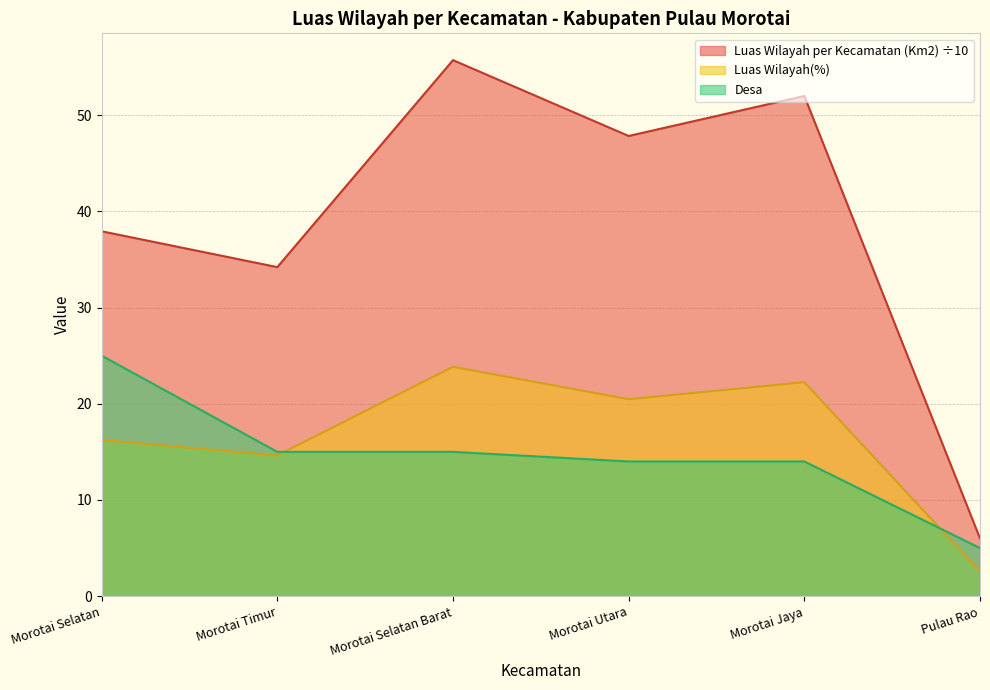

At which label does Desa reach its peak?

Morotai Selatan